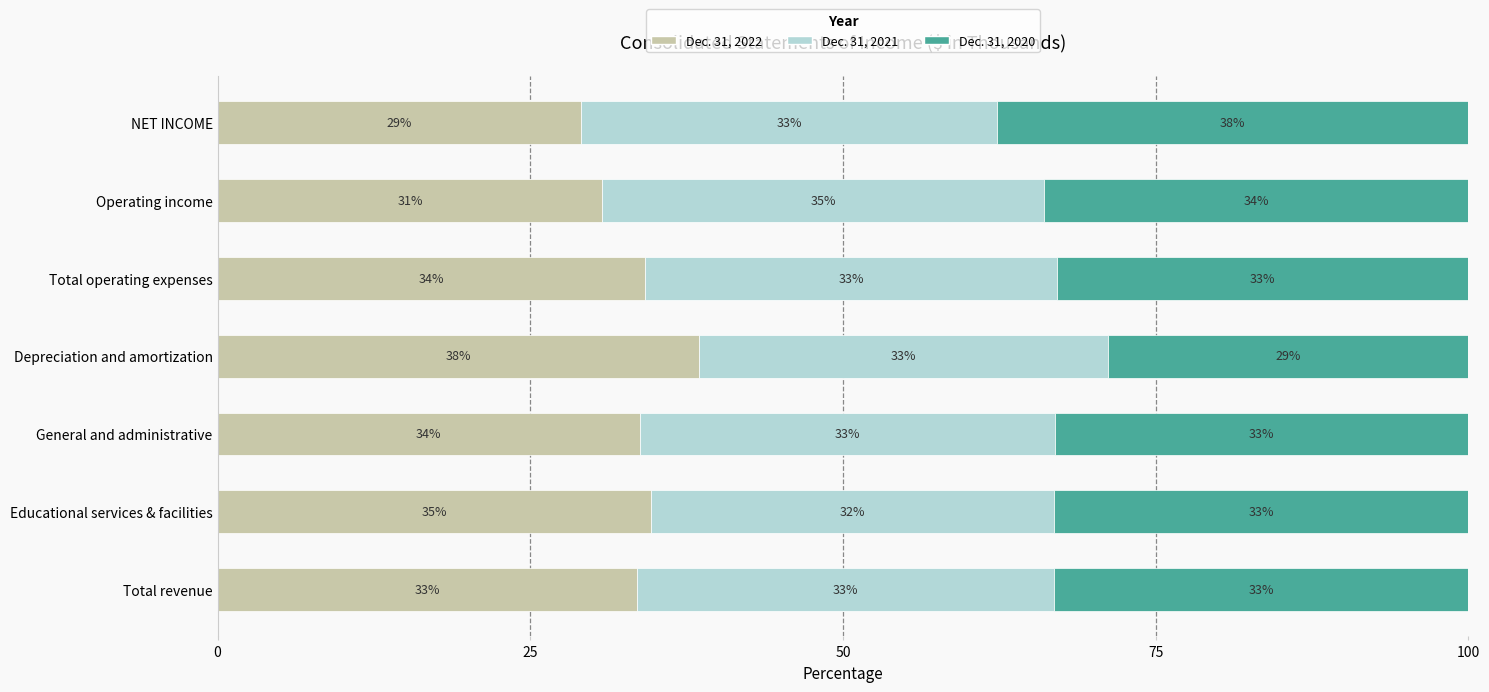

What is the total value across all series at Total operating expenses?

100.0